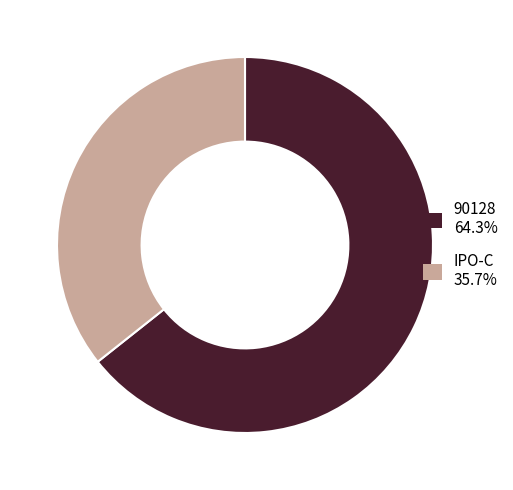

Is it true that IPO-C is 36% of the pie?

True